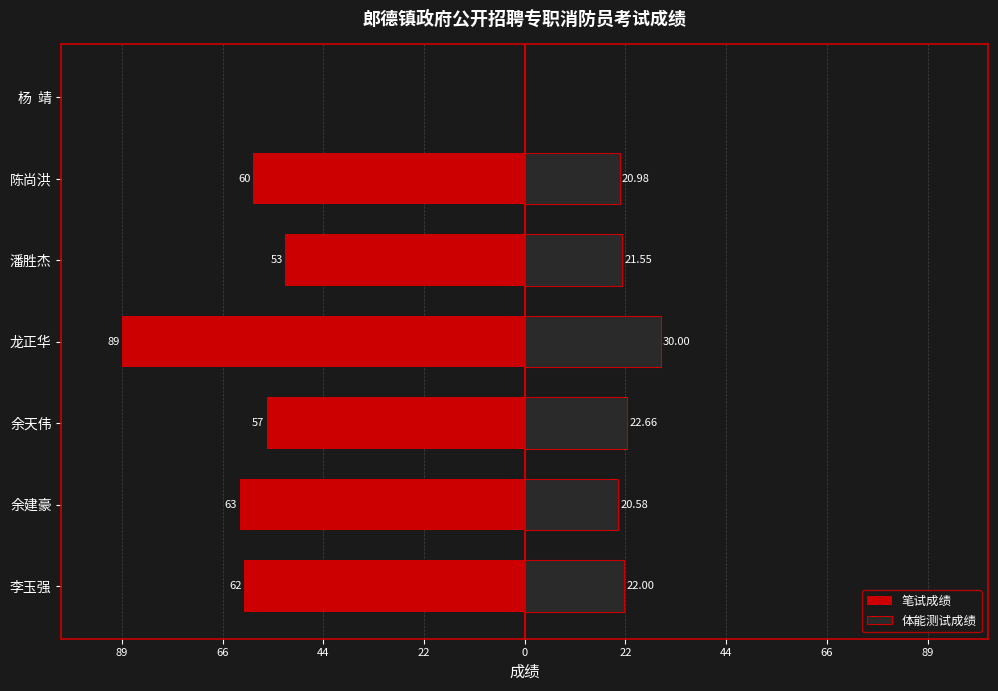

Is the value of 体能测试成绩 at 陈尚洪 greater than the value of 笔试成绩 at 余建豪?

Yes